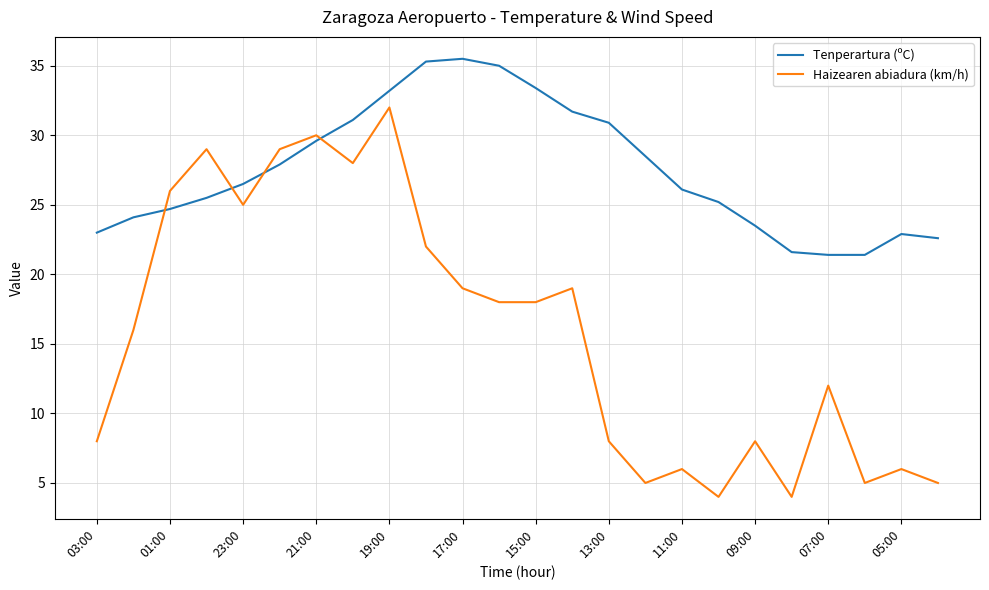

Which series has the largest range (max minus min)?

Haizearen abiadura (km/h)